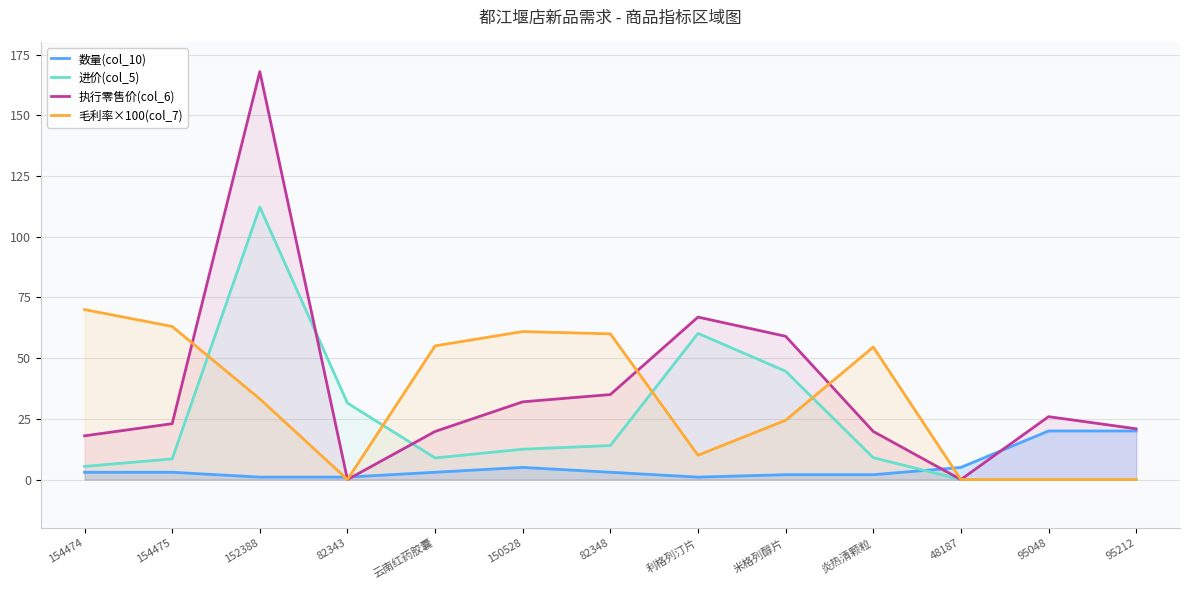

Between 48187 and 95048, which is larger?

95048